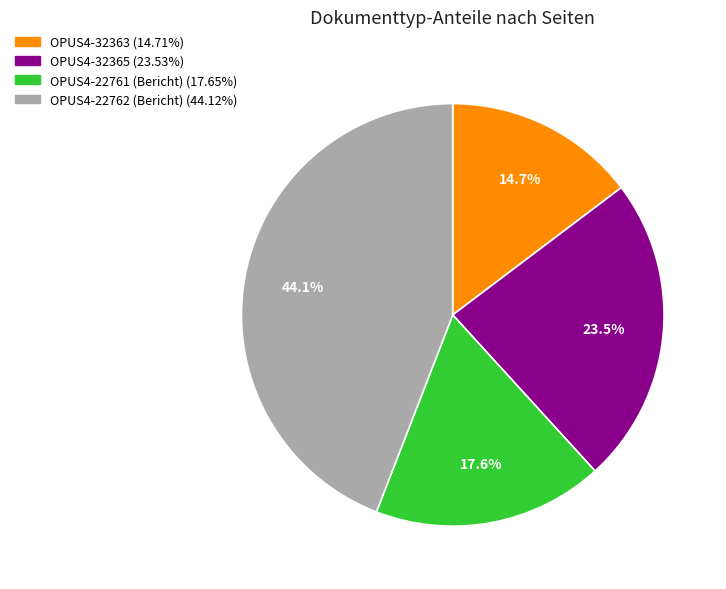

Rank the categories by value from lowest to highest.

OPUS4-32363, OPUS4-22761 (Bericht), OPUS4-32365, OPUS4-22762 (Bericht)